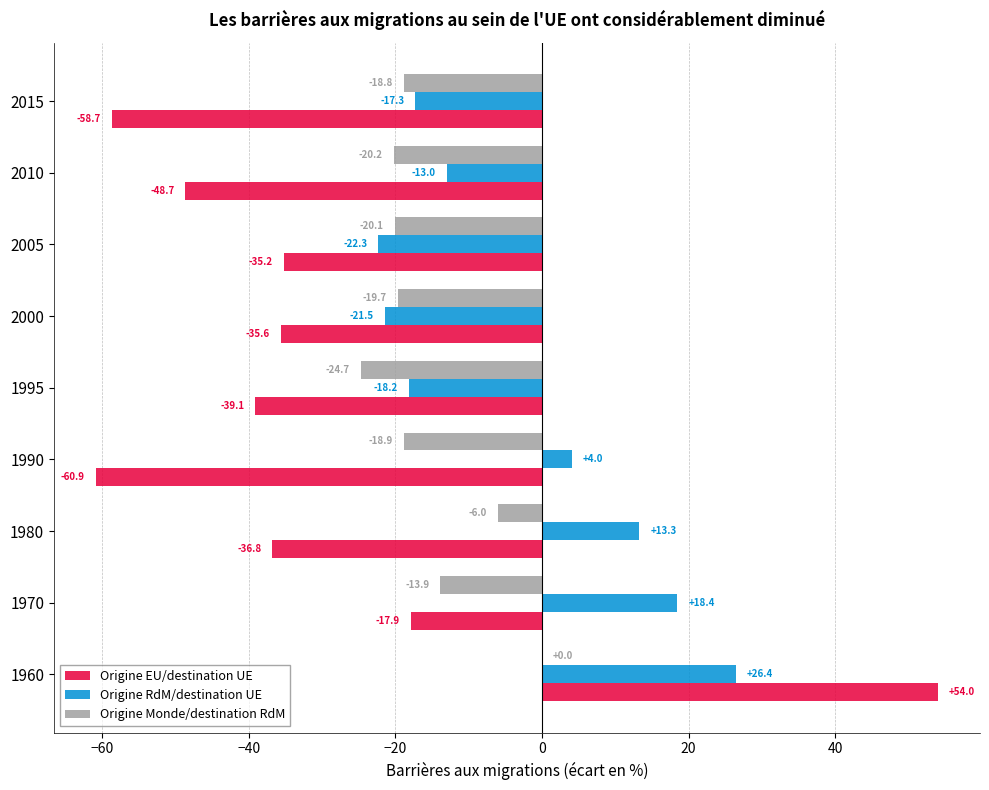

At which category is the sum across all series the highest?

1960